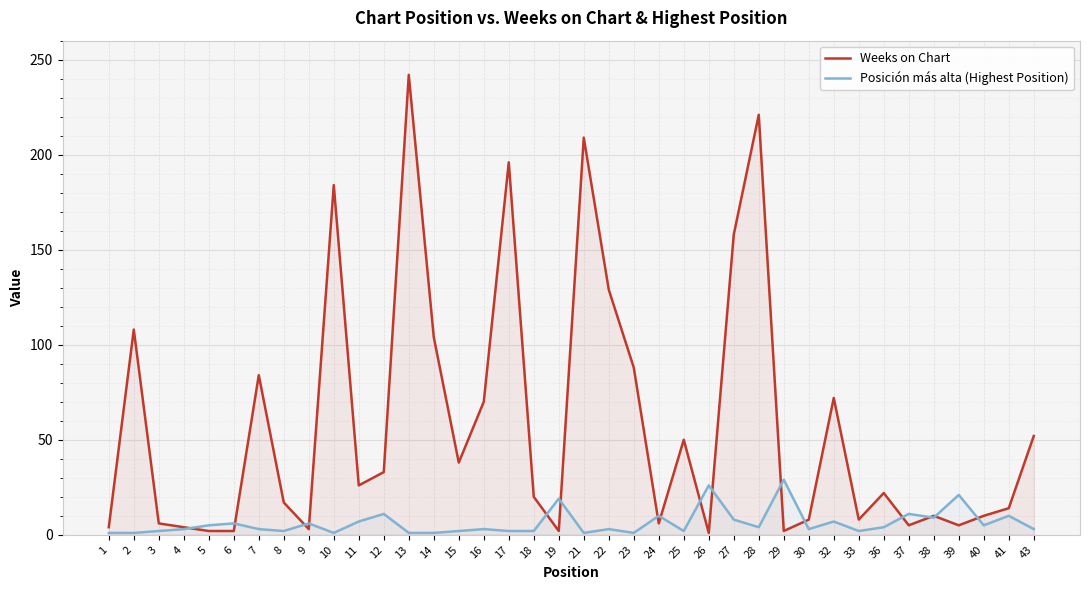

Which series has the largest total across all categories?

Weeks on Chart